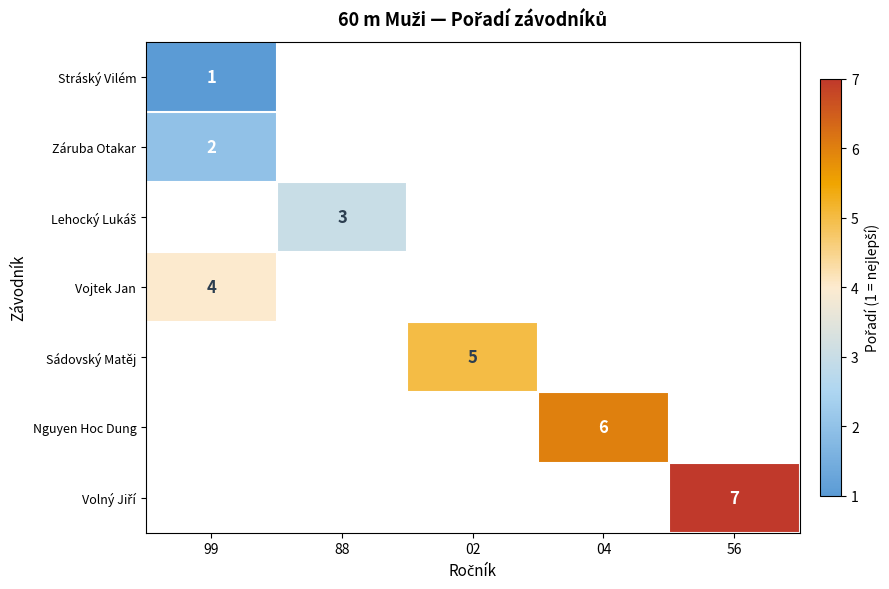

True or false: Sádovský Matěj has a value of 5 at 02.

True